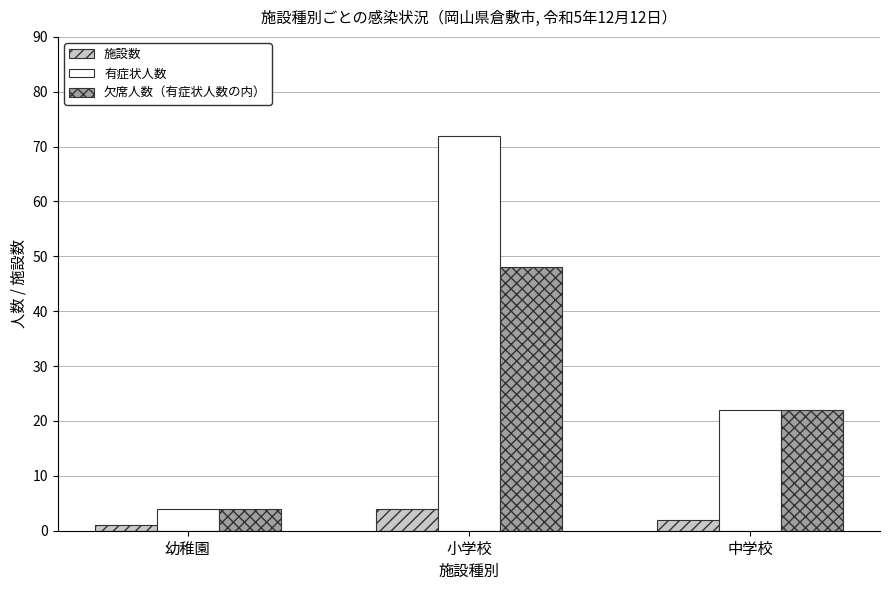

What is the total value across all series at 小学校?

124